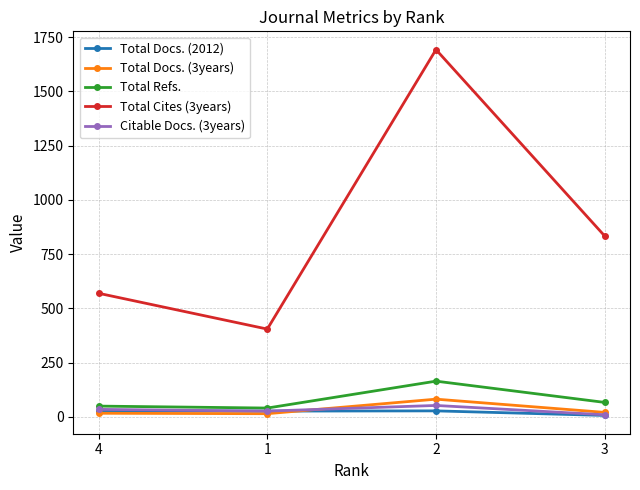

Is the value of Total Cites (3years) at 2 greater than the value of Total Docs. (3years) at 3?

Yes